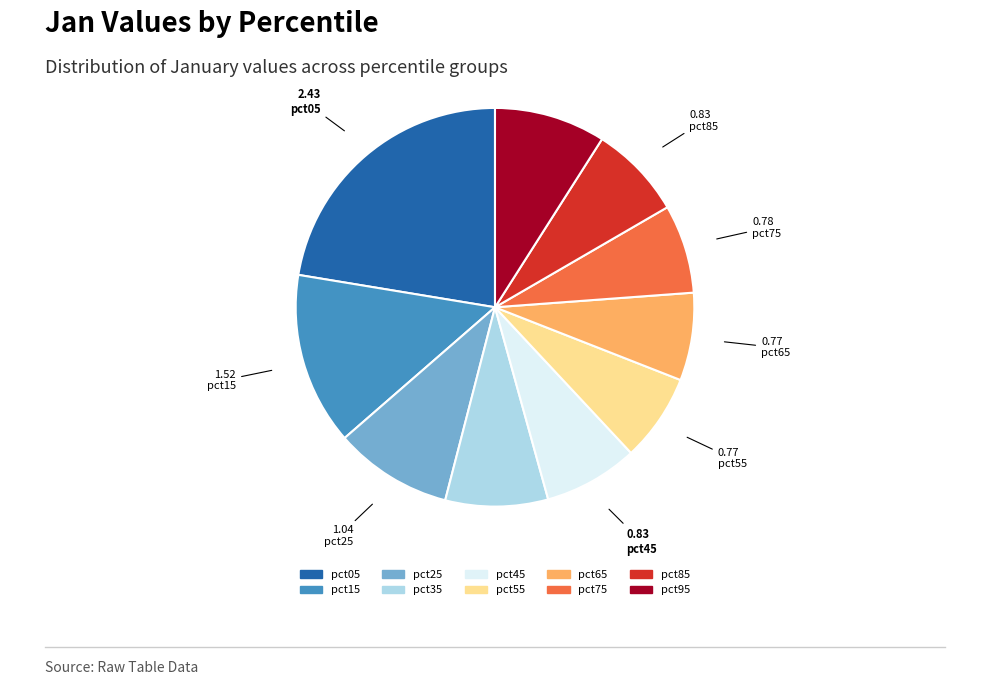

Which slice is the largest?

pct05